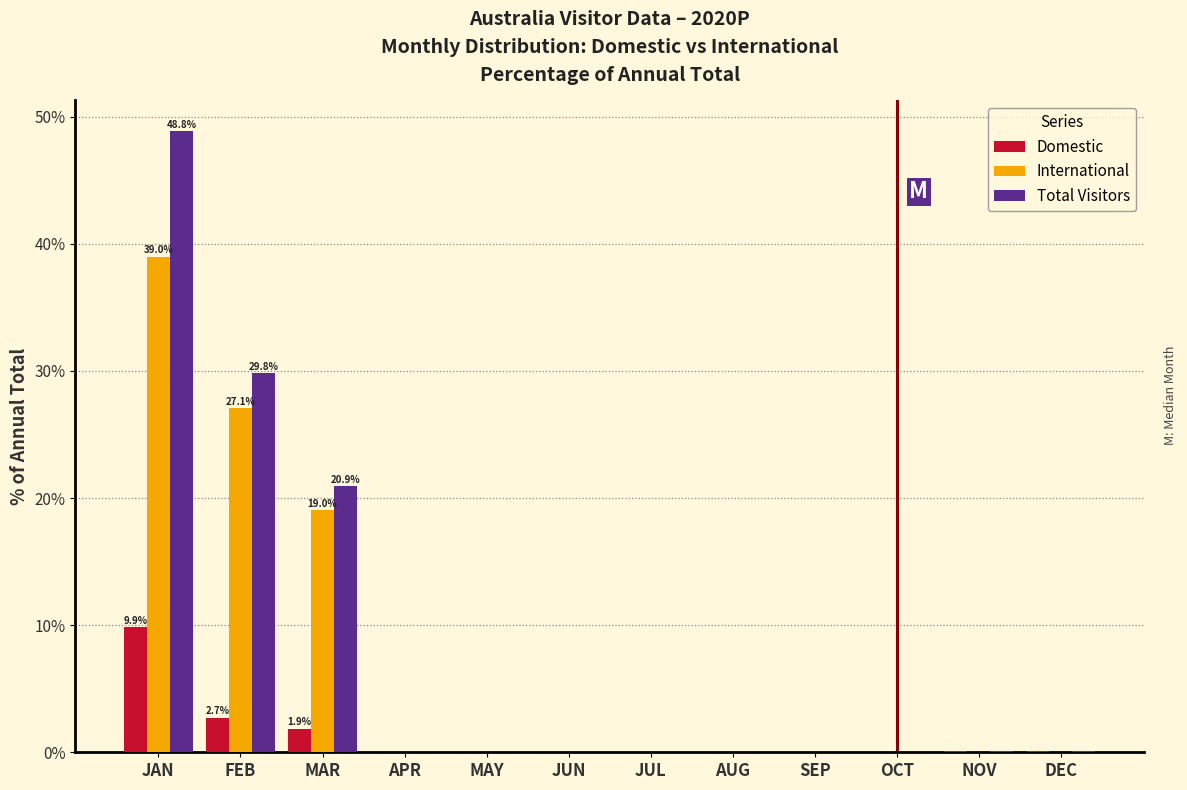

What is the total value across all series at JAN?

97.7